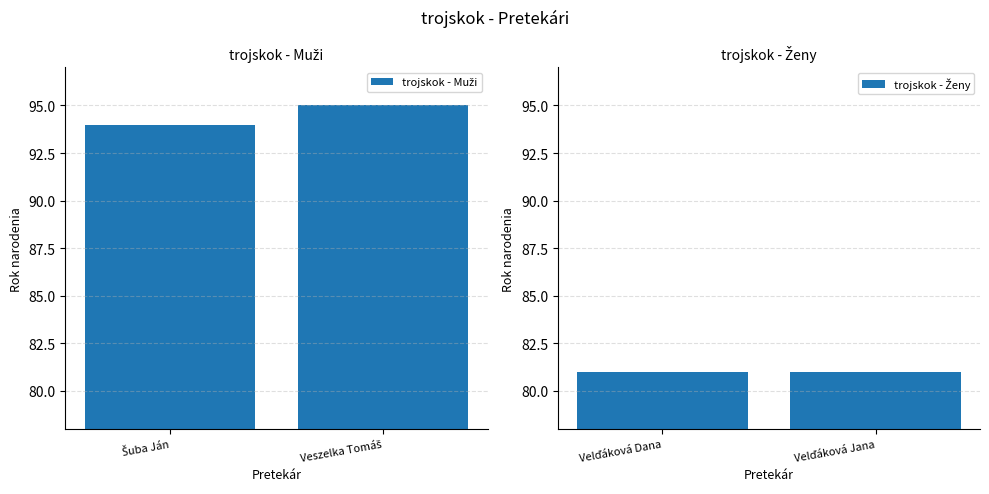

What is the value of the trojskok - Ženy bar at the 2nd from the left?

81